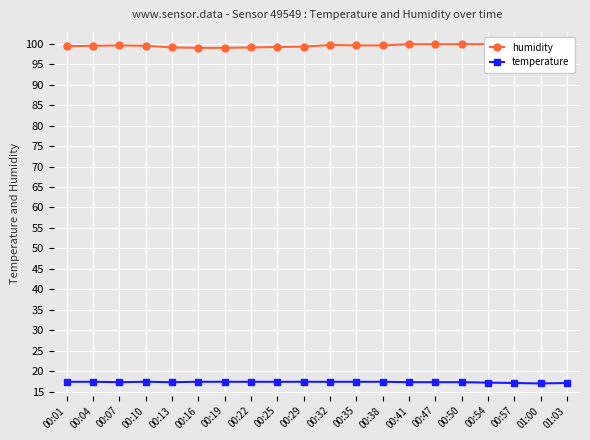

Rank the series at 00:04 from highest to lowest value.

humidity, temperature